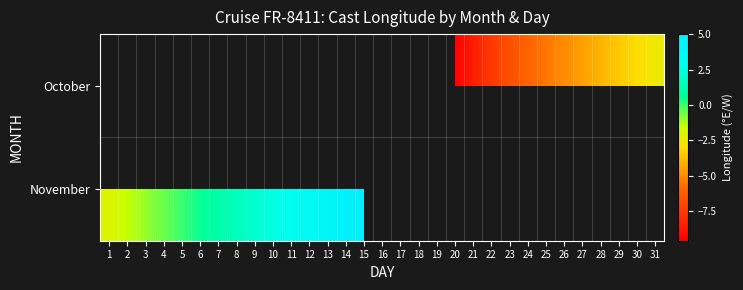

How many categories are shown in the chart?

31